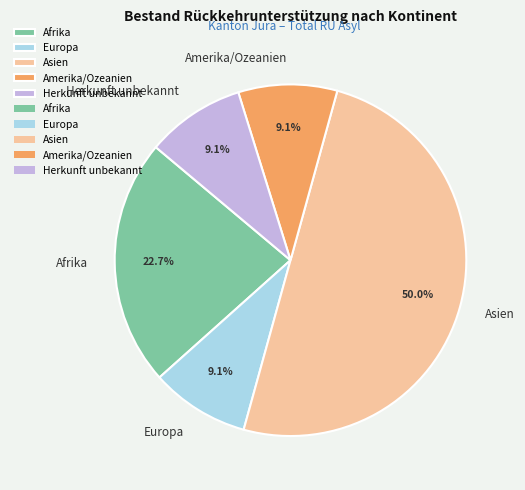

To the nearest percent, what percentage of the pie is Herkunft unbekannt?

9%